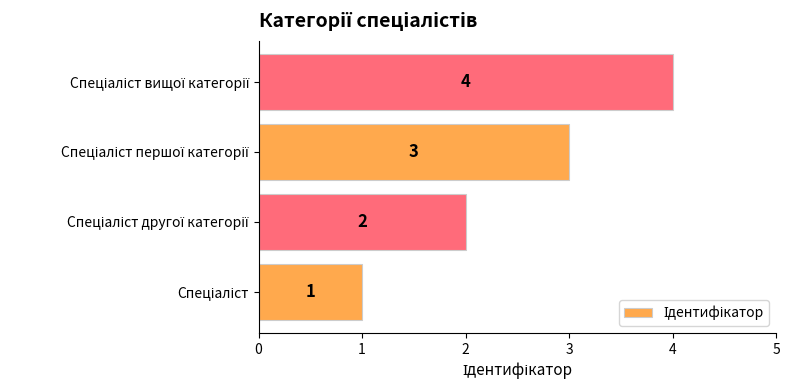

Count the number of categories in the chart.

4